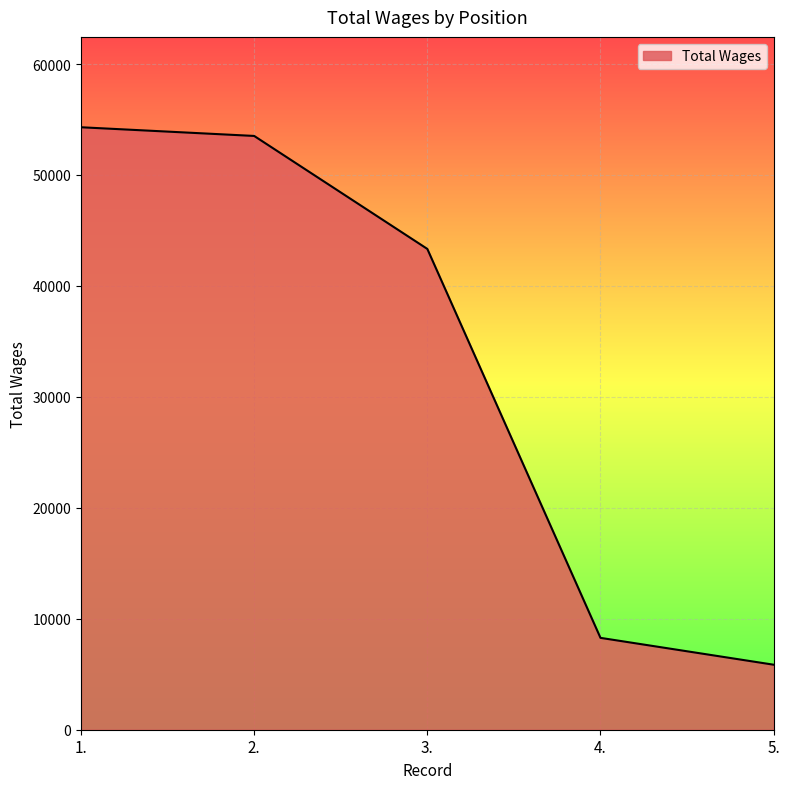

What is the difference between the maximum and minimum values?

48440